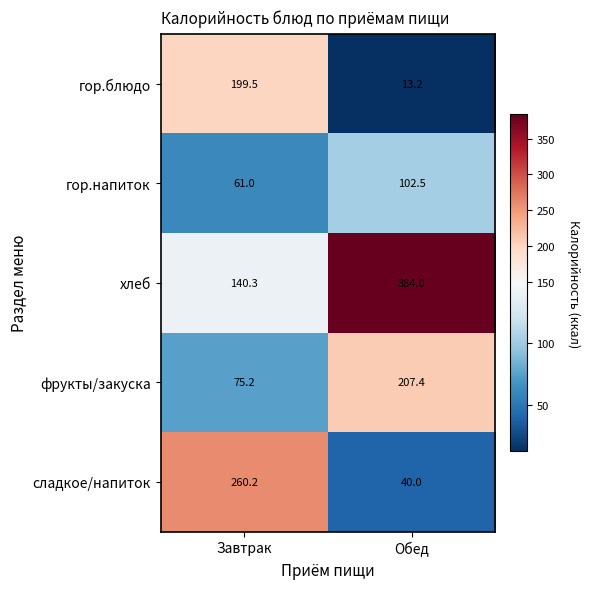

Which series has the largest total across all categories?

хлеб